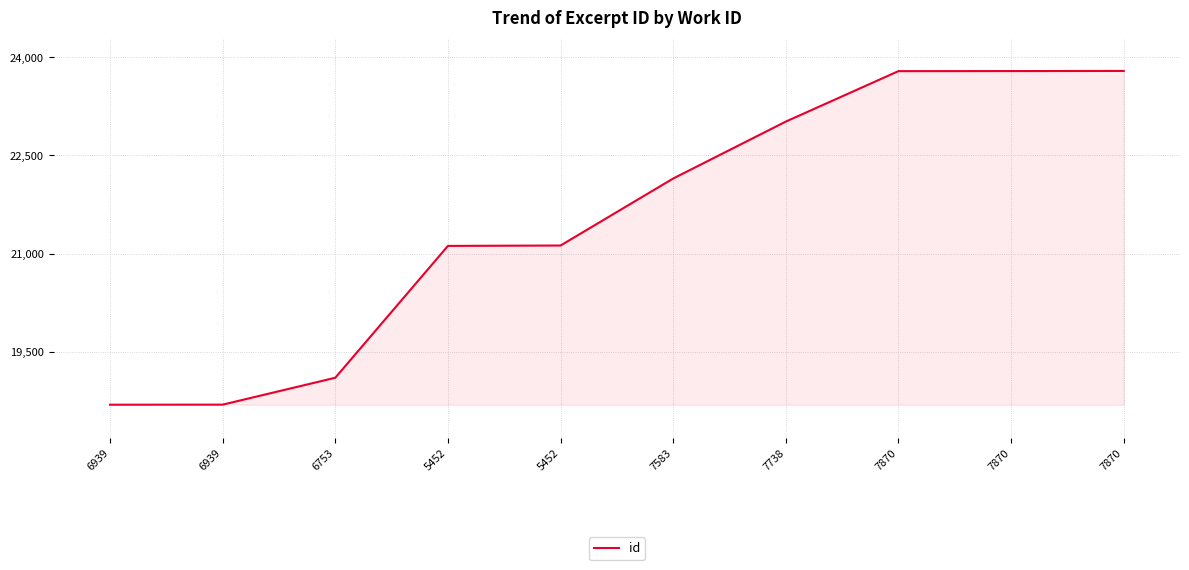

Between 6753 and 6939, which is larger?

6753